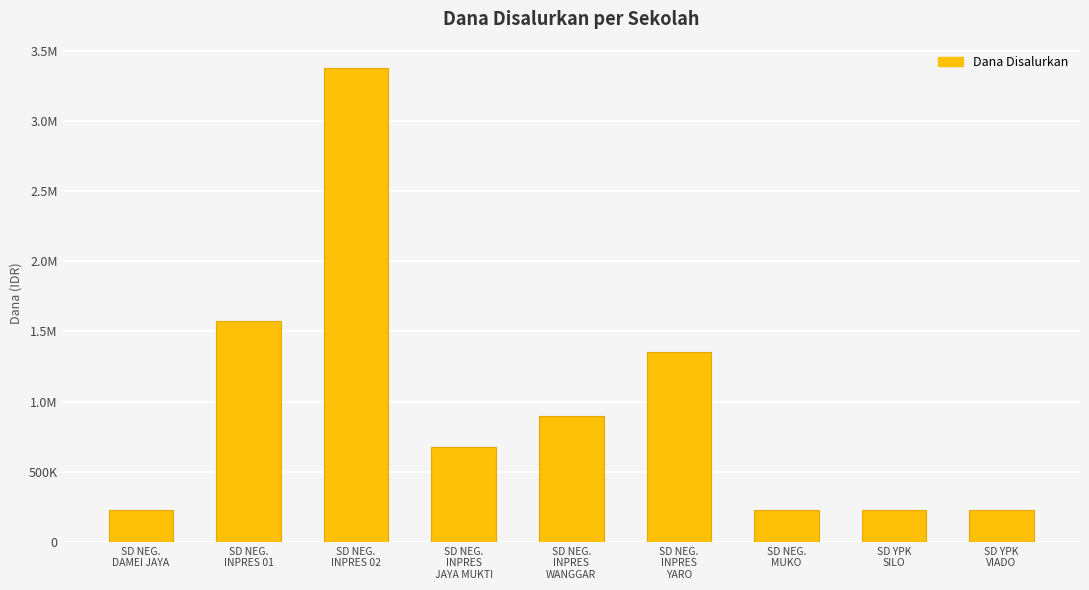

Are the bars horizontal?

No